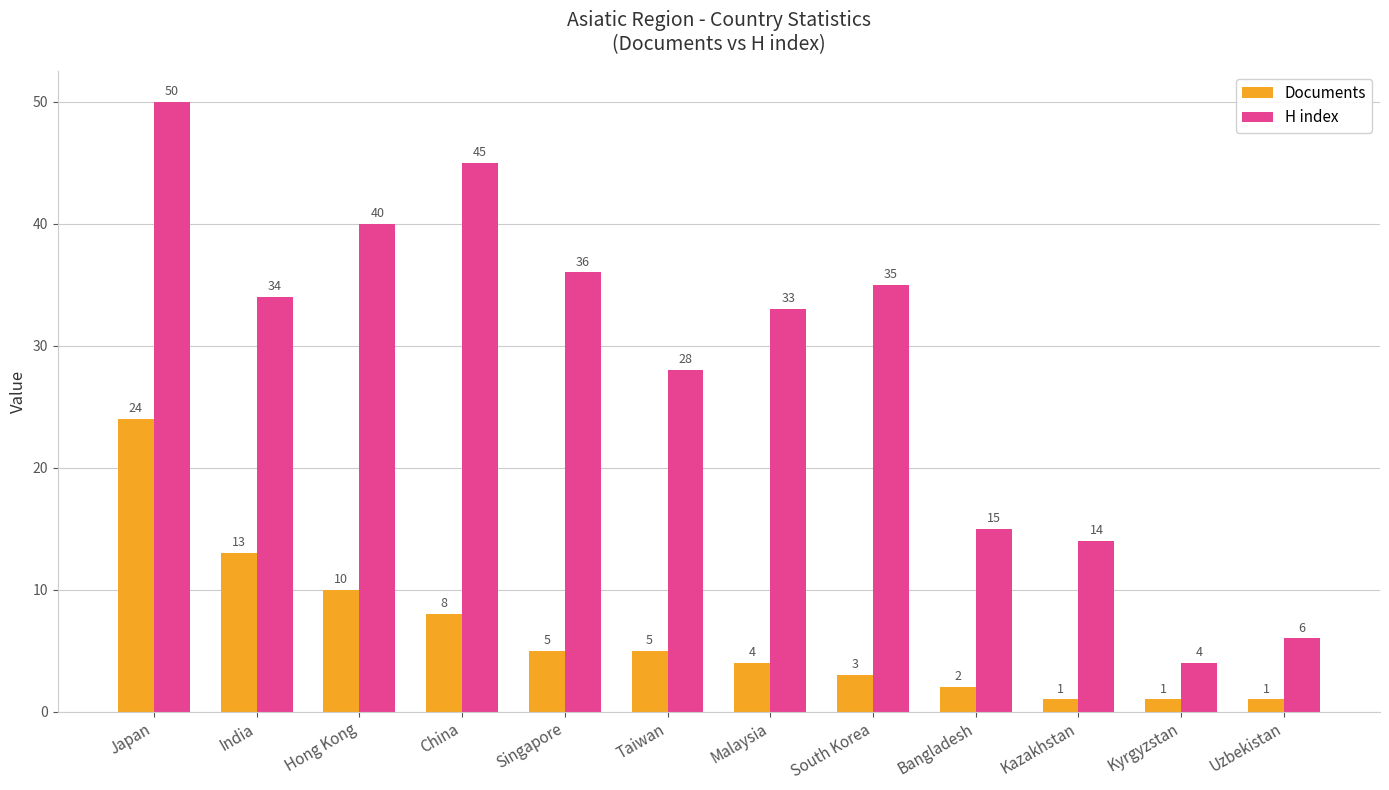

Which category has the highest value across all series?

Japan